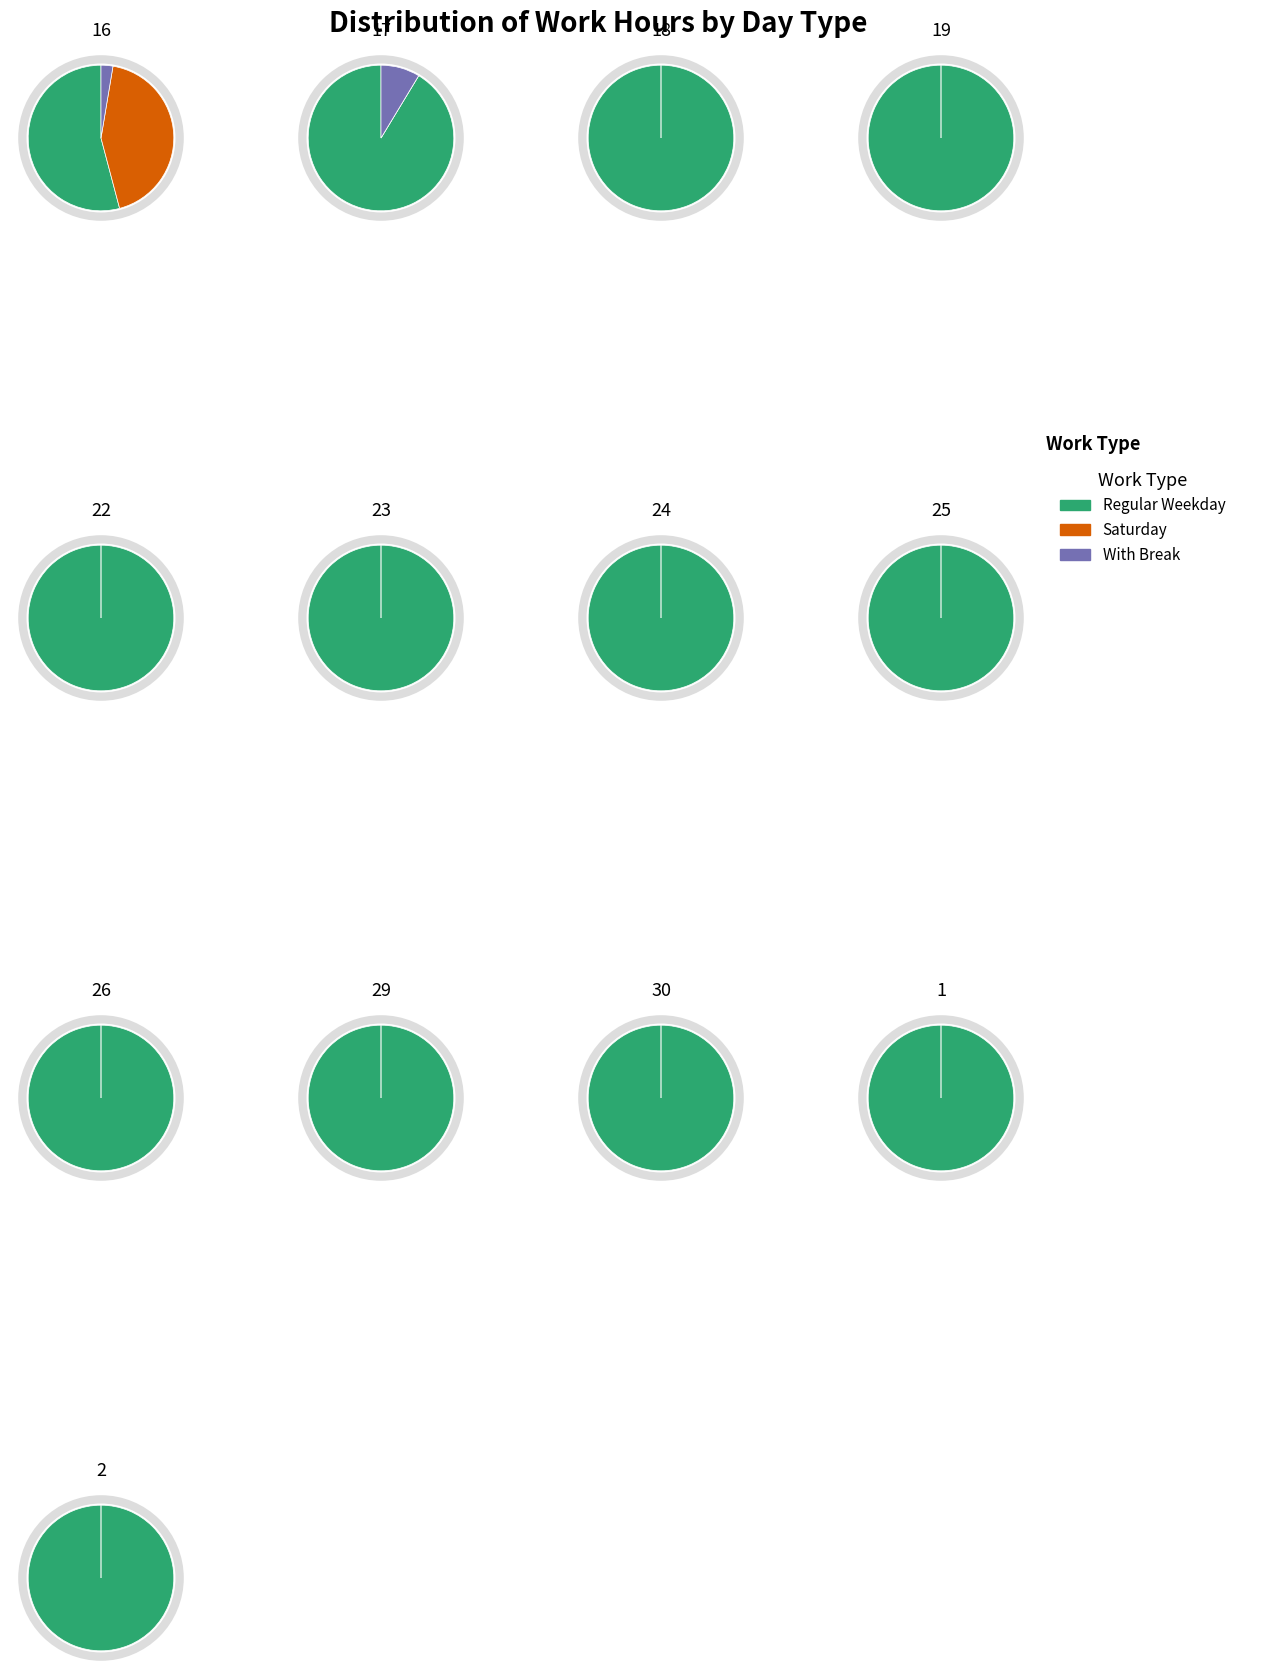

The 25 slice represents 13% of the pie. True or false?

False